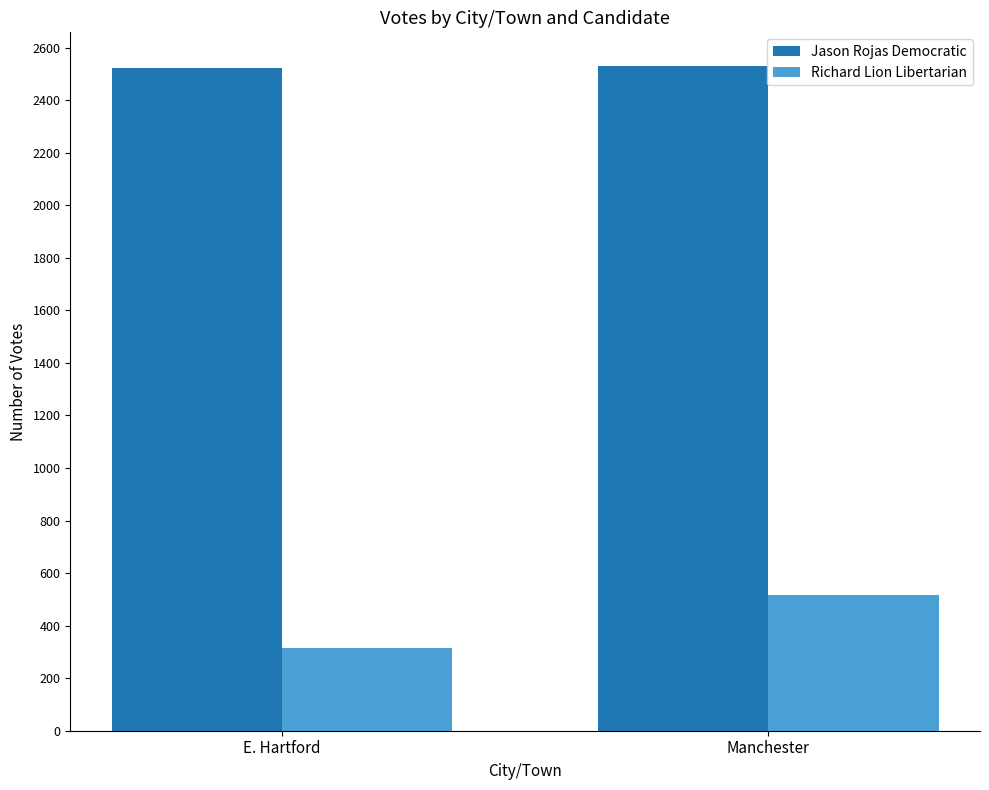

What is the difference between the highest and lowest values at E. Hartford?

2208